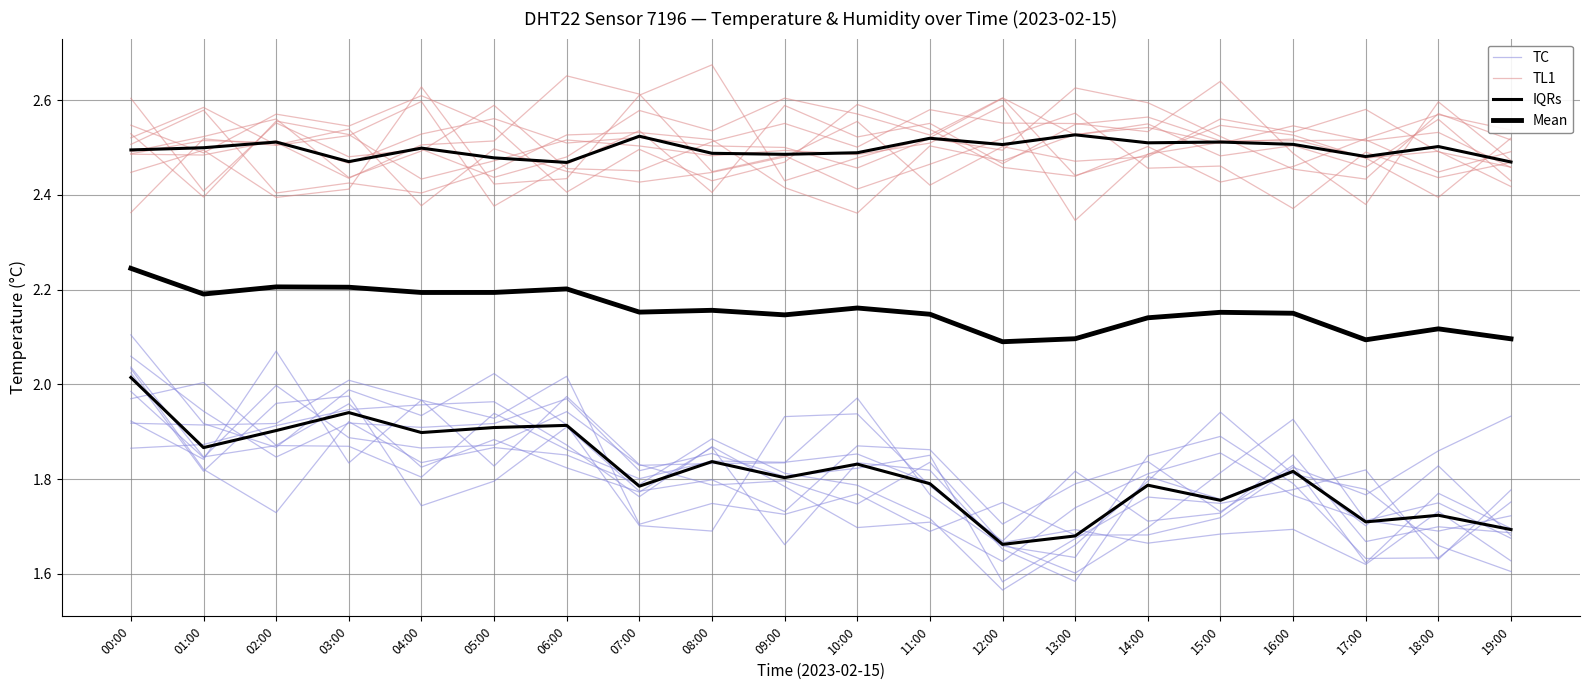

Where is Mean nearest to the value 2?

12:00